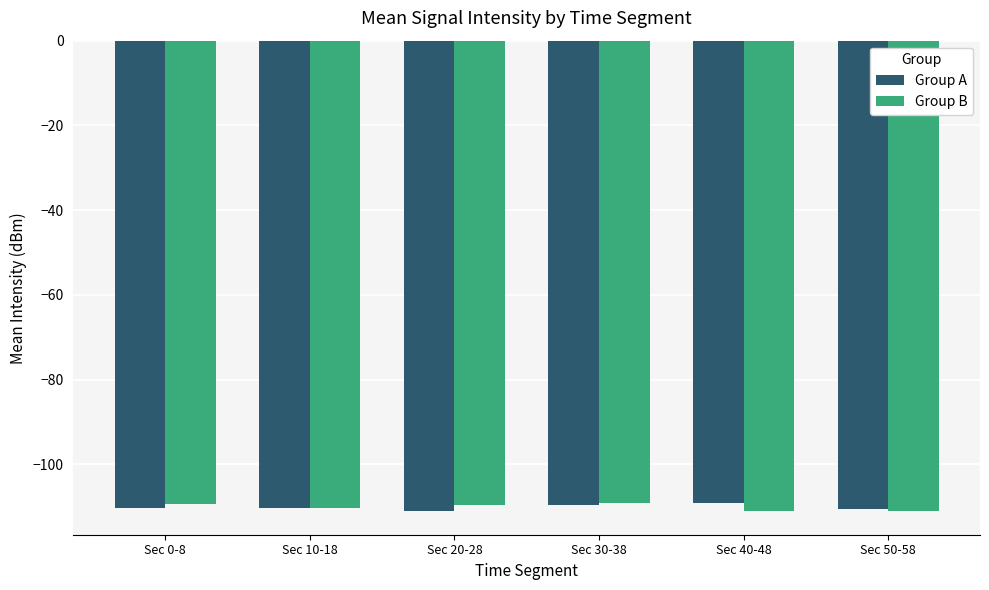

How many bars are there in each group?

2